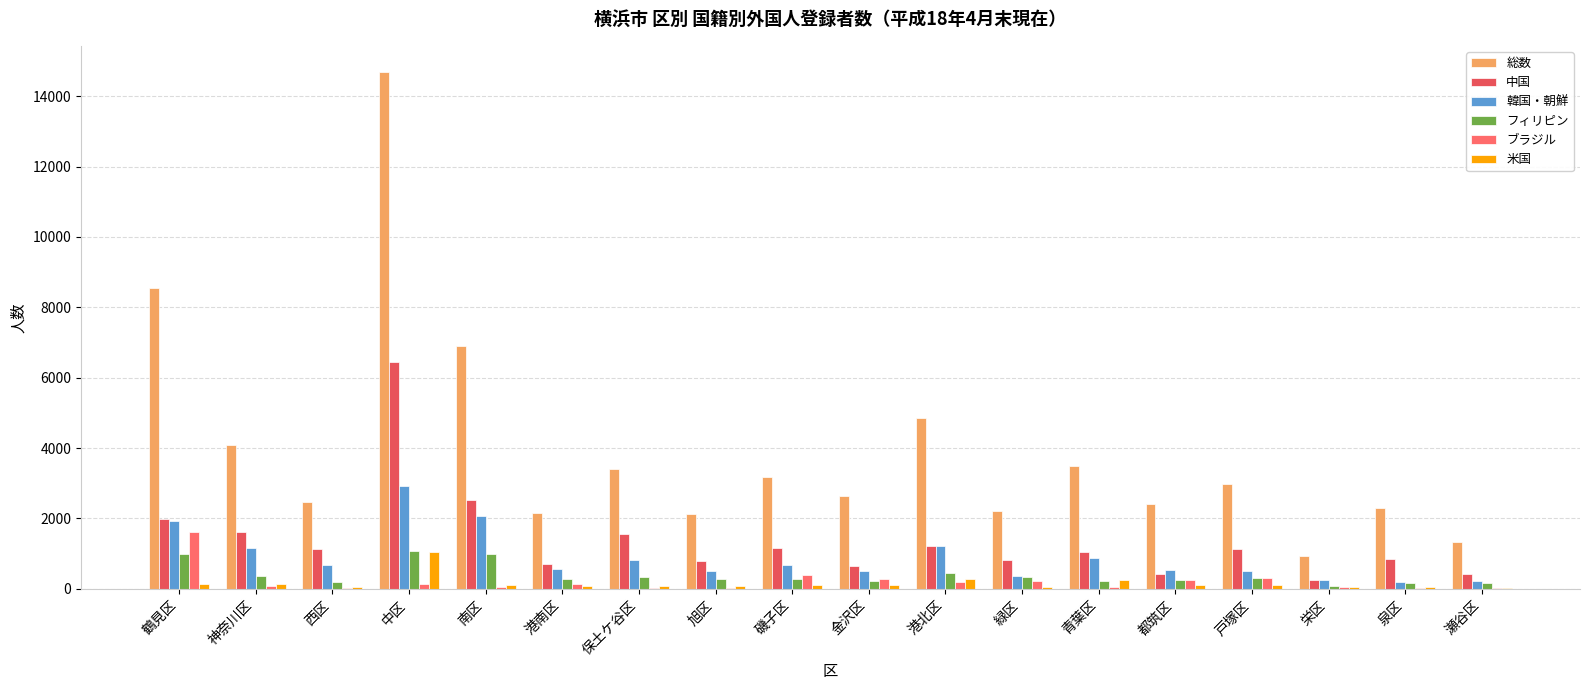

What is the average value of the フィリピン series?

387